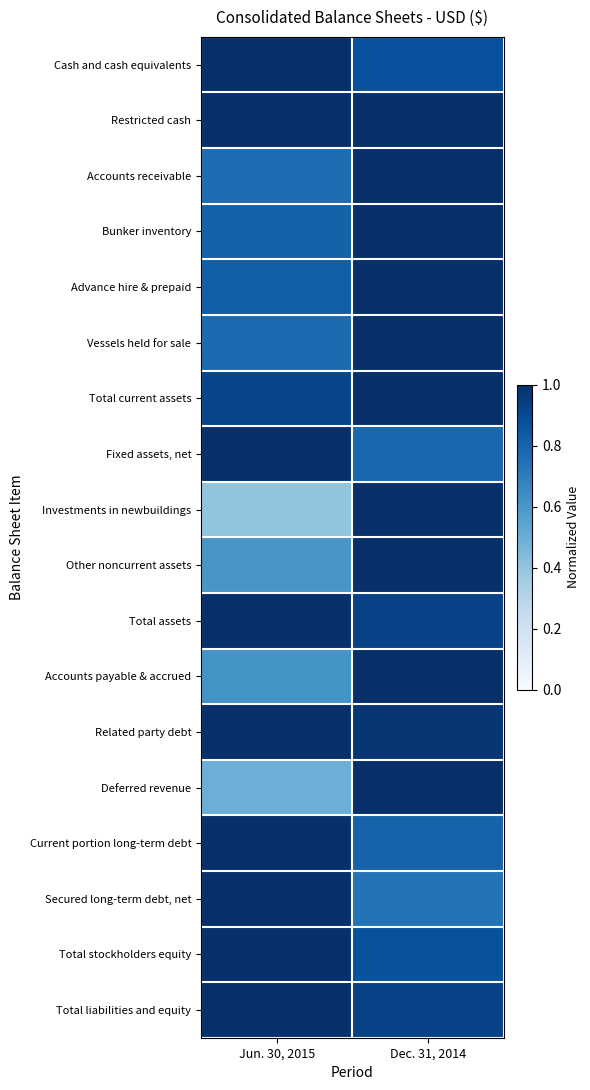

Which series has the widest spread of values?

Investments in newbuildings